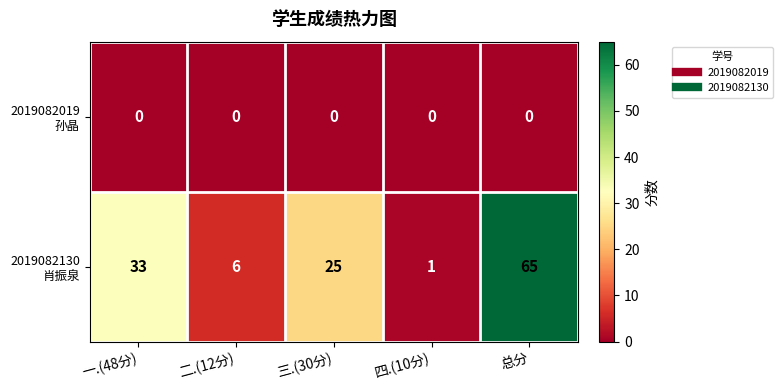

What is the difference between the highest and lowest values at 四.(10分)?

1